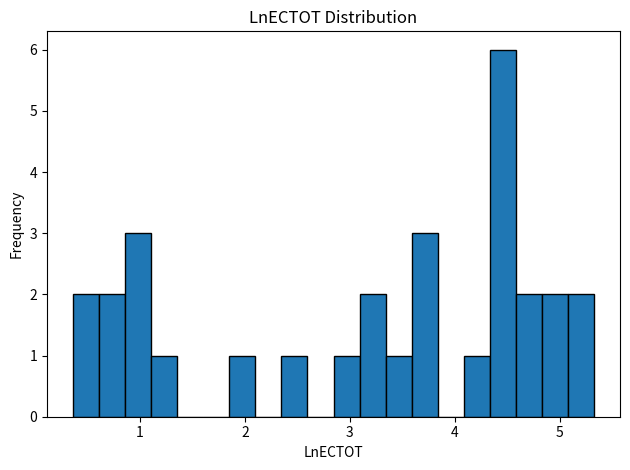

Read against the x-axis, roughly where is the centre of the tallest bar?

4.5